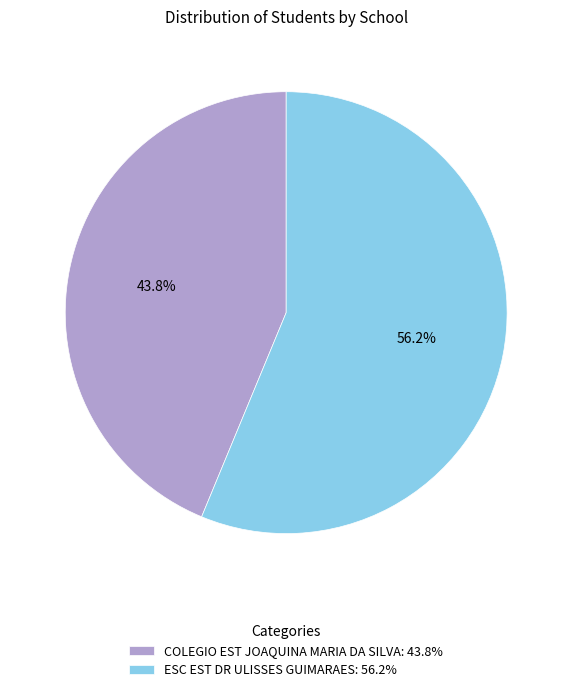

How many segments does this pie chart have?

2